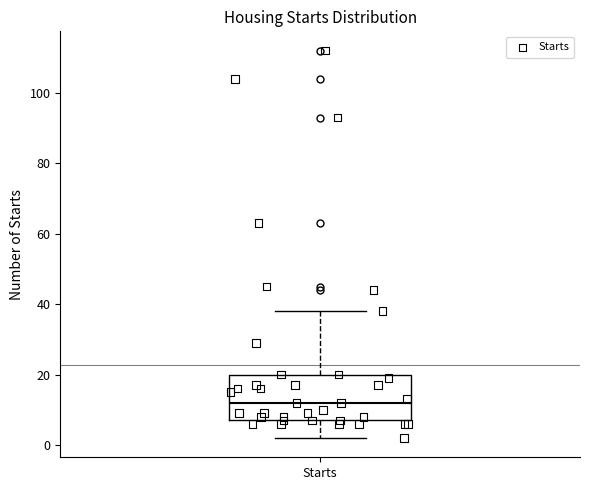

Transcribe this box plot: give where the median line is, the range the box spans, and where the two whiskers end, as read against the y-axis. The values are not printed on the chart, so give them approximately, as read against the axis.

median 12, box 8 to 20, whiskers 2 to 38